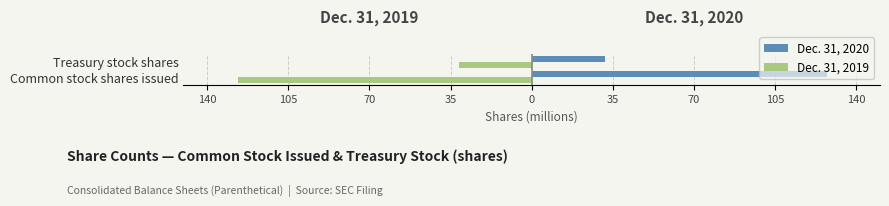

What are all the series names shown in the legend?

Dec. 31, 2020, Dec. 31, 2019